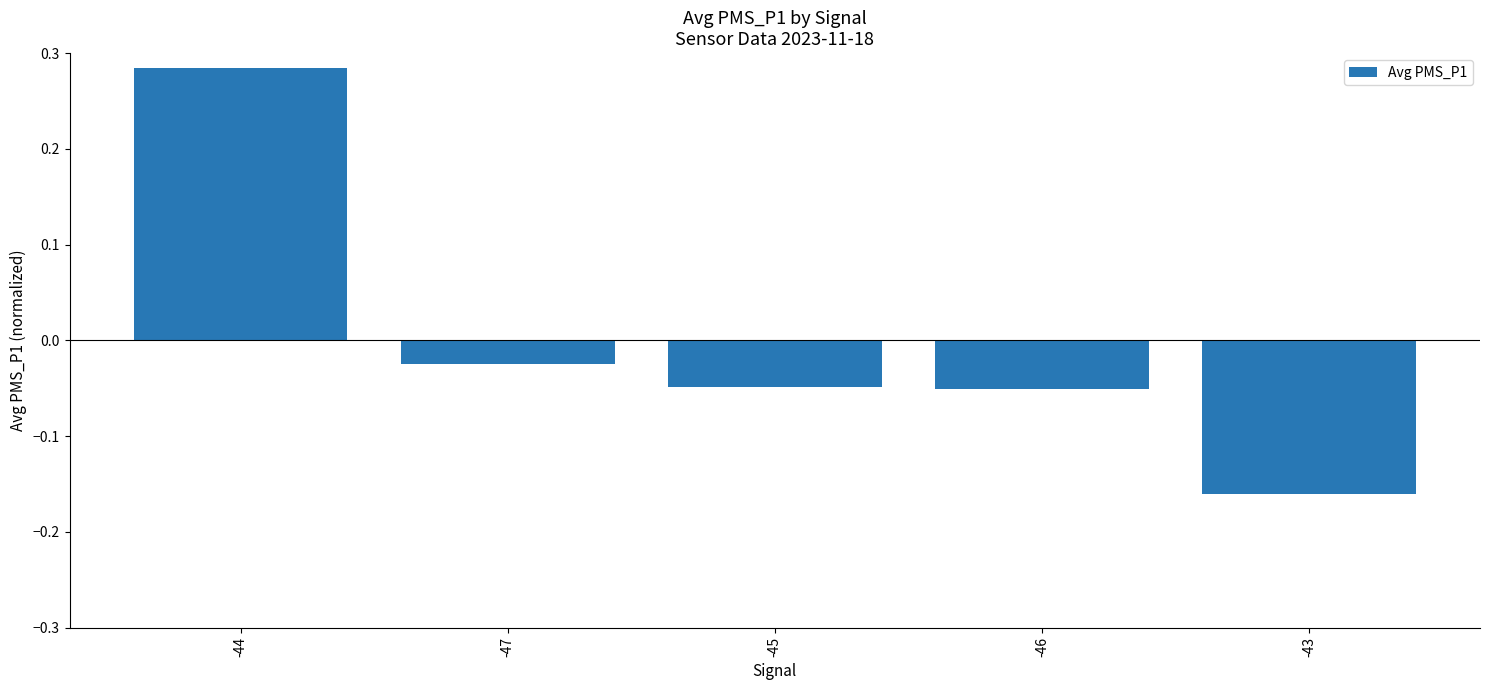

What is the label of the 3rd bar from the right?

-45